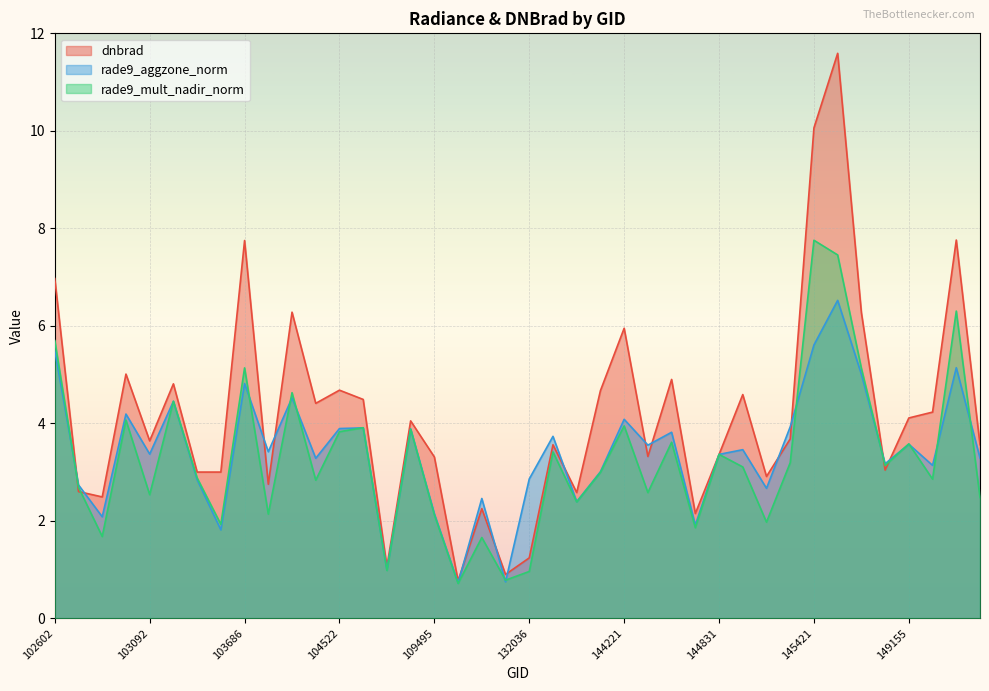

What is the value of the dnbrad point at the 11th from the left?

6.3